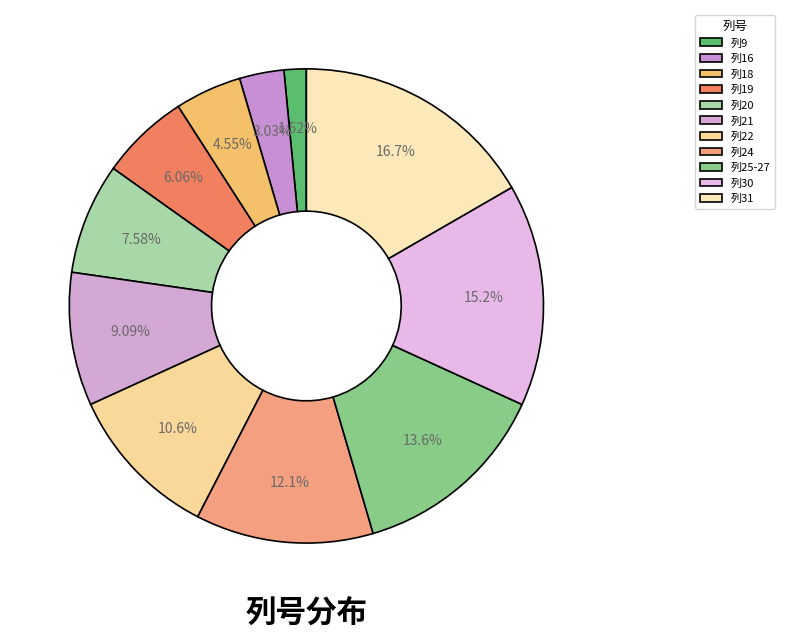

Rank the categories by value from highest to lowest.

列31, 列30, 列25-27, 列24, 列22, 列21, 列20, 列19, 列18, 列16, 列9